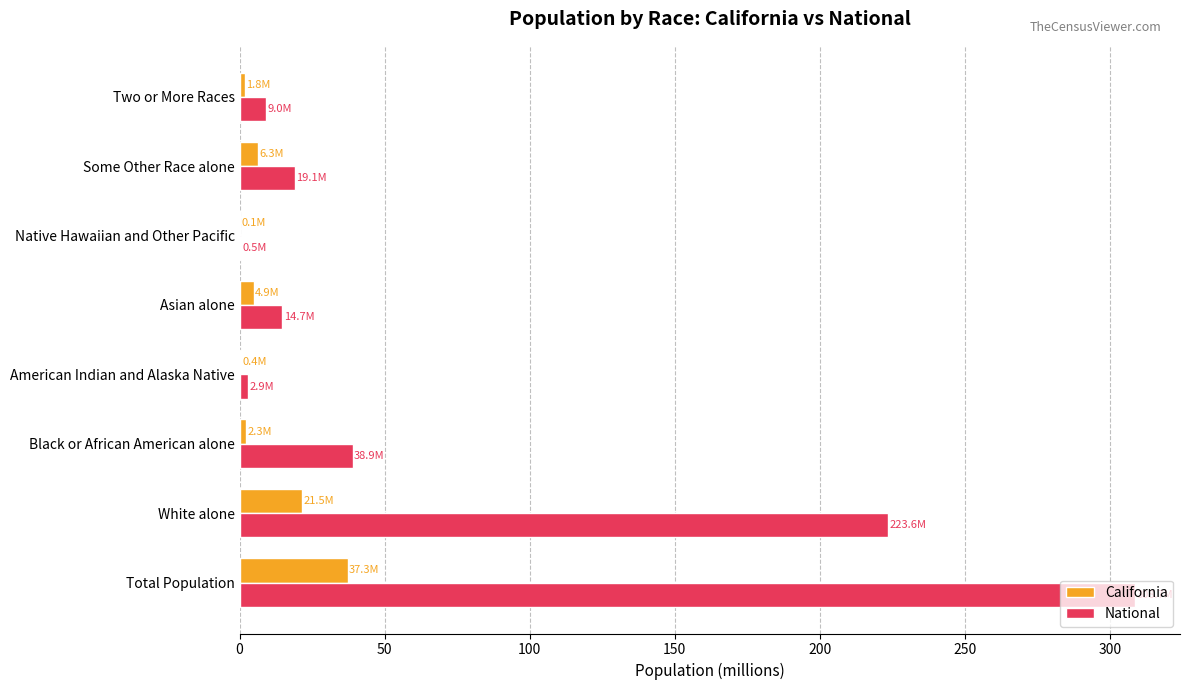

Is it true that National equals 9.0 at Two or More Races?

True